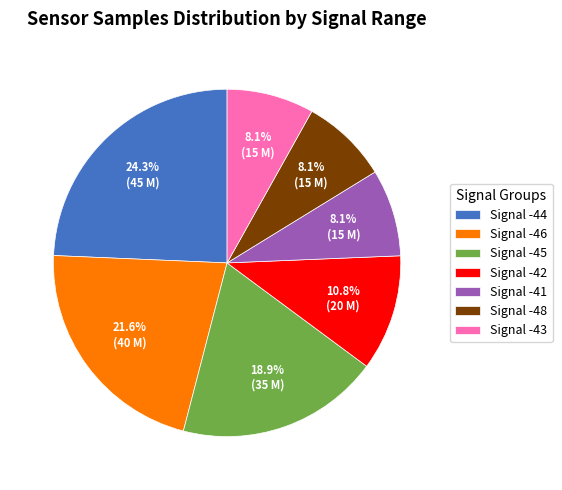

Which has a higher value, Signal -46 or Signal -43?

Signal -46